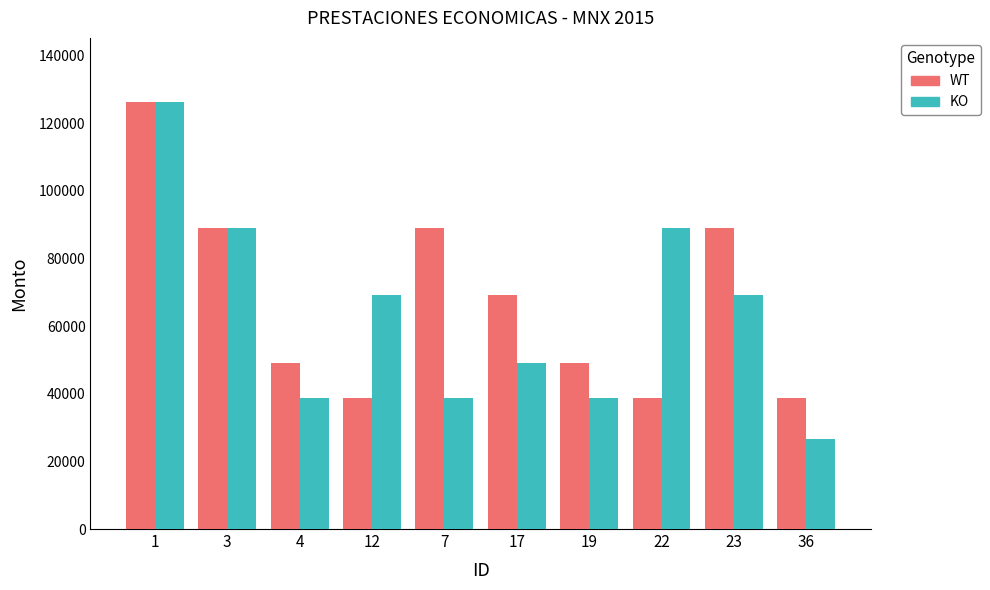

How many groups of bars are there?

10